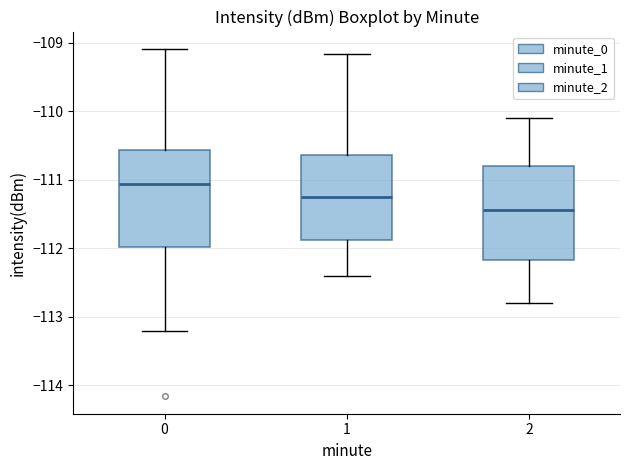

Where is the upper edge of the box at x = 0 on the y-axis? The values are not printed on the chart, so give them approximately, as read against the axis.

-110.6